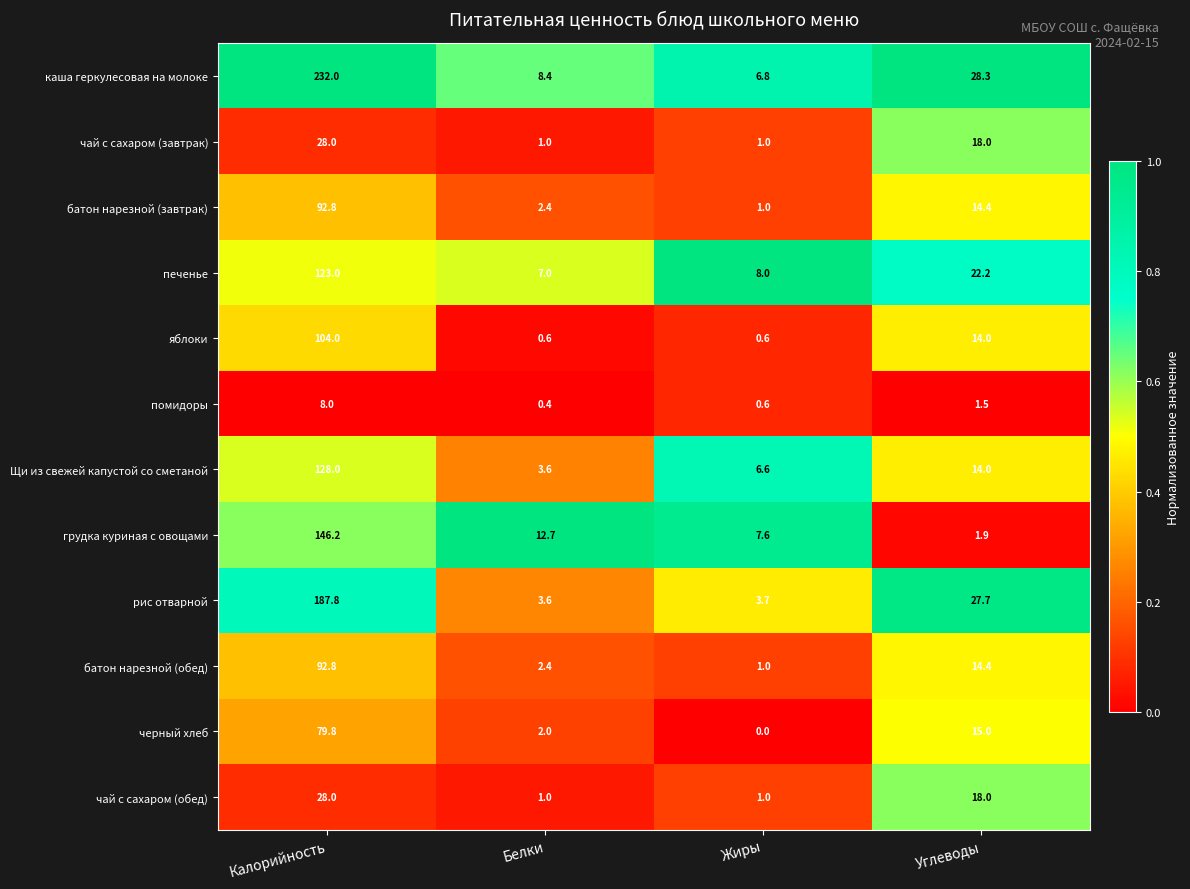

Between Калорийность and Жиры, which series saw the biggest shift?

каша геркулесовая на молоке